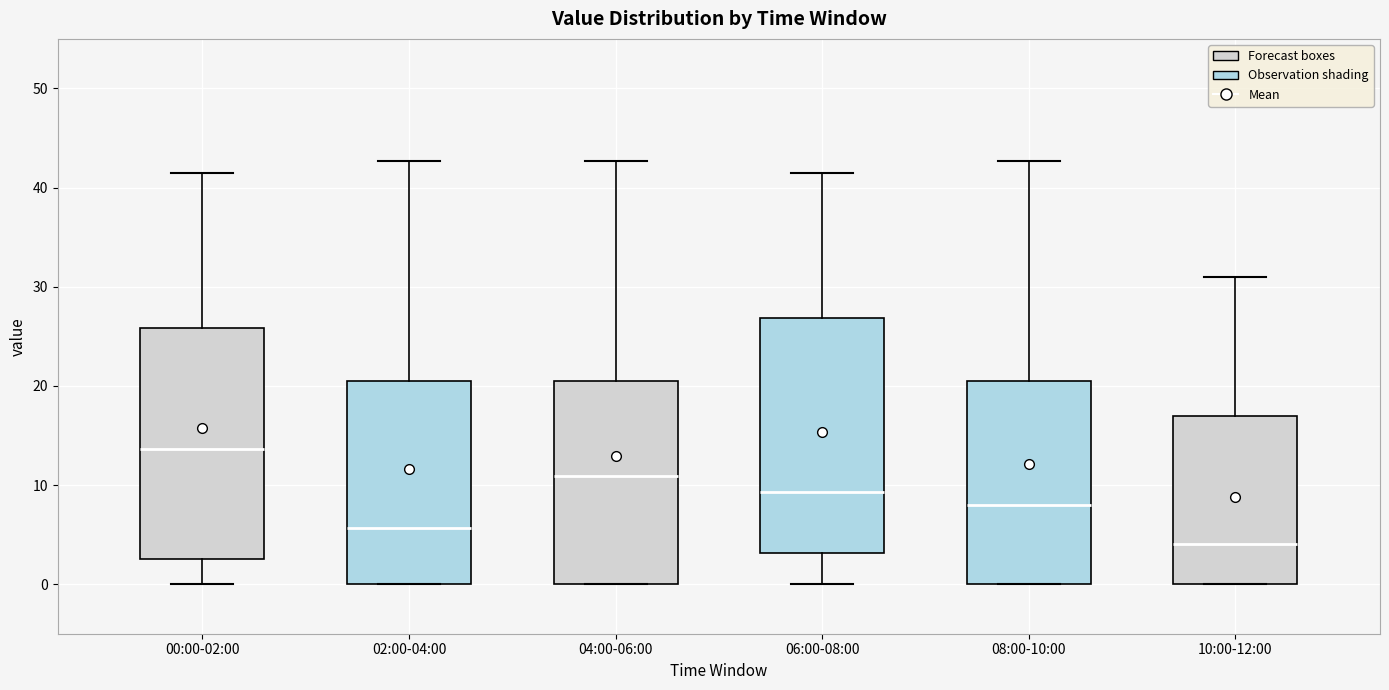

Where does the upper whisker of the box for 02:00-04:00 end on the y-axis? The values are not printed on the chart, so give them approximately, as read against the axis.

43